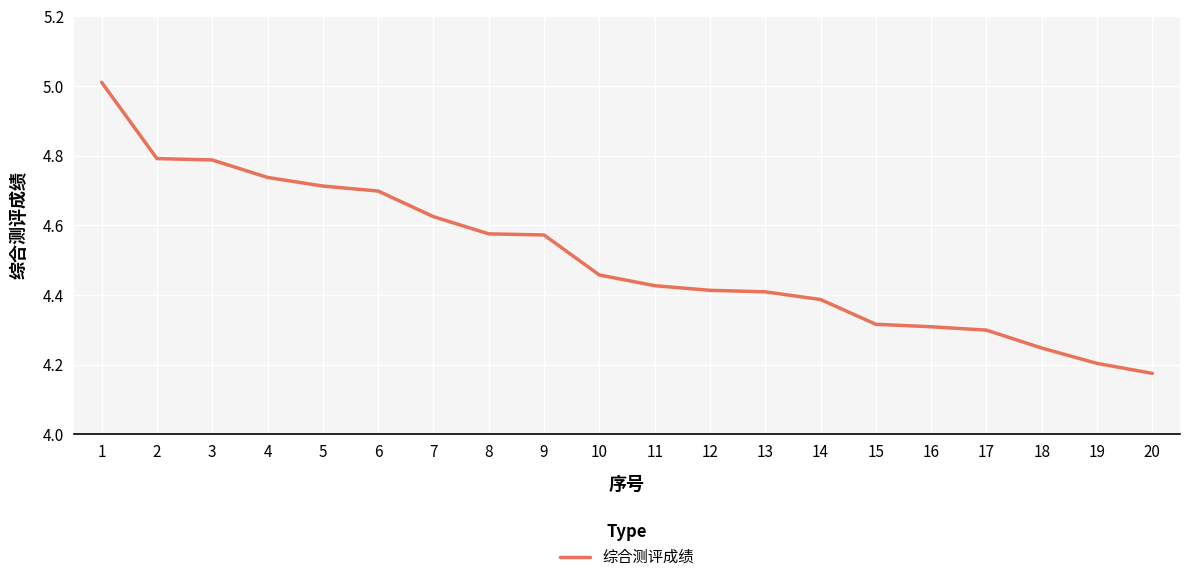

What is the change in value from 4 to 14?

-0.4